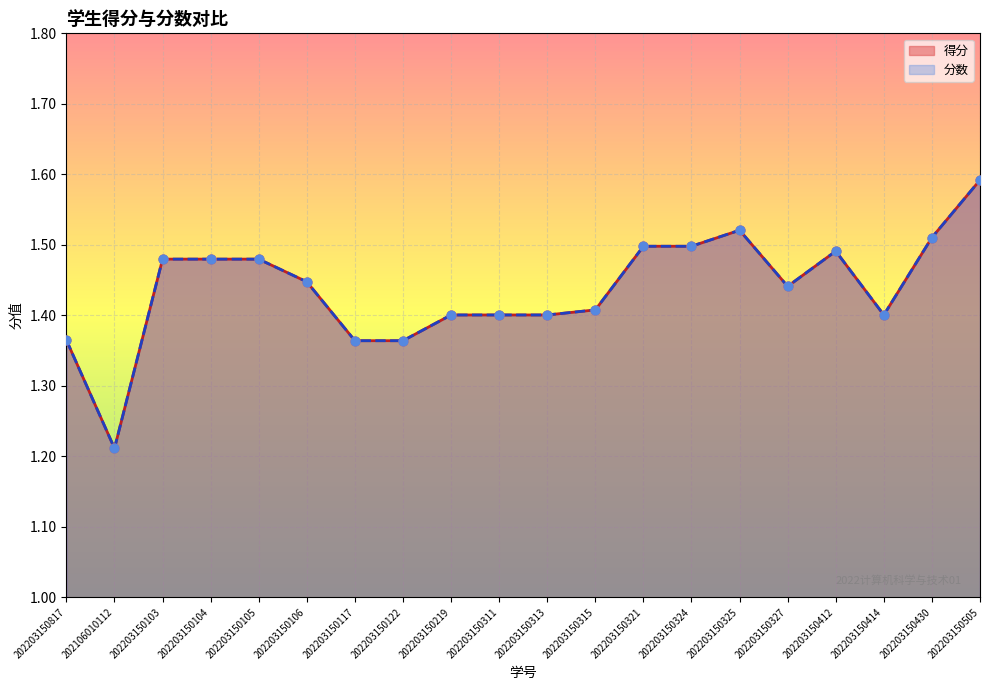

What are all the series names shown in the legend?

得分, 分数